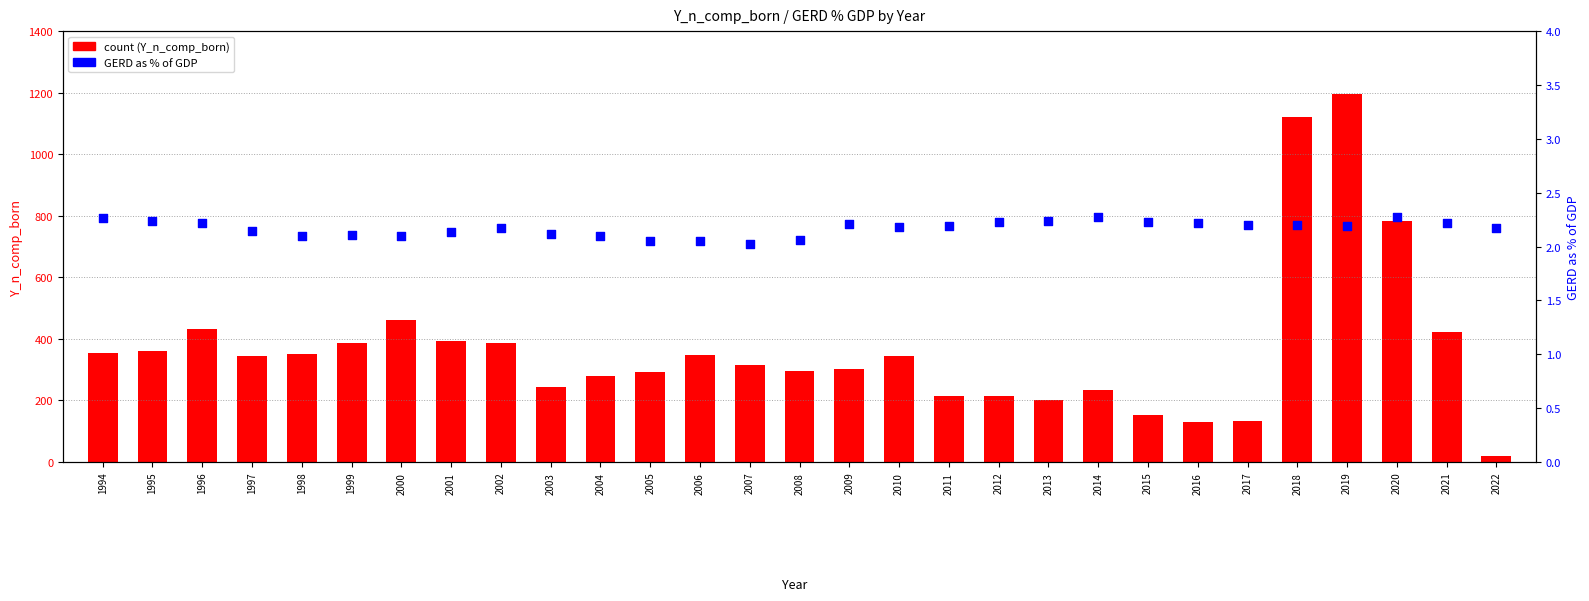

Which series reaches the minimum Y coordinate?

GERD % of GDP